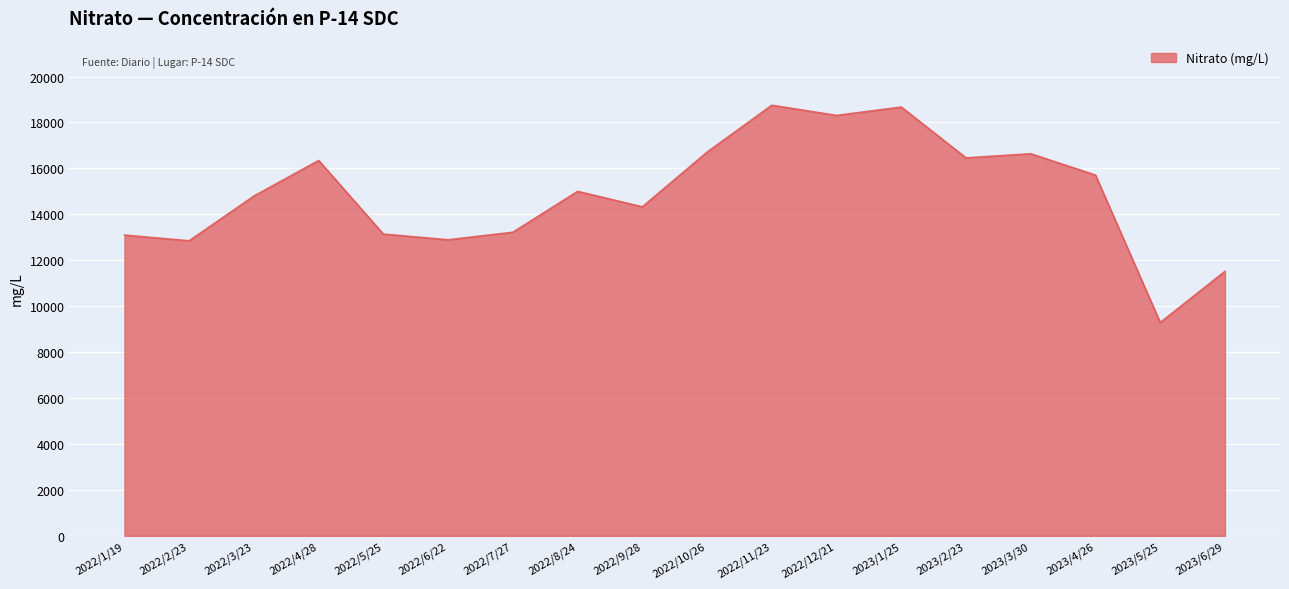

Does the chart display data point markers on the line(s)?

No